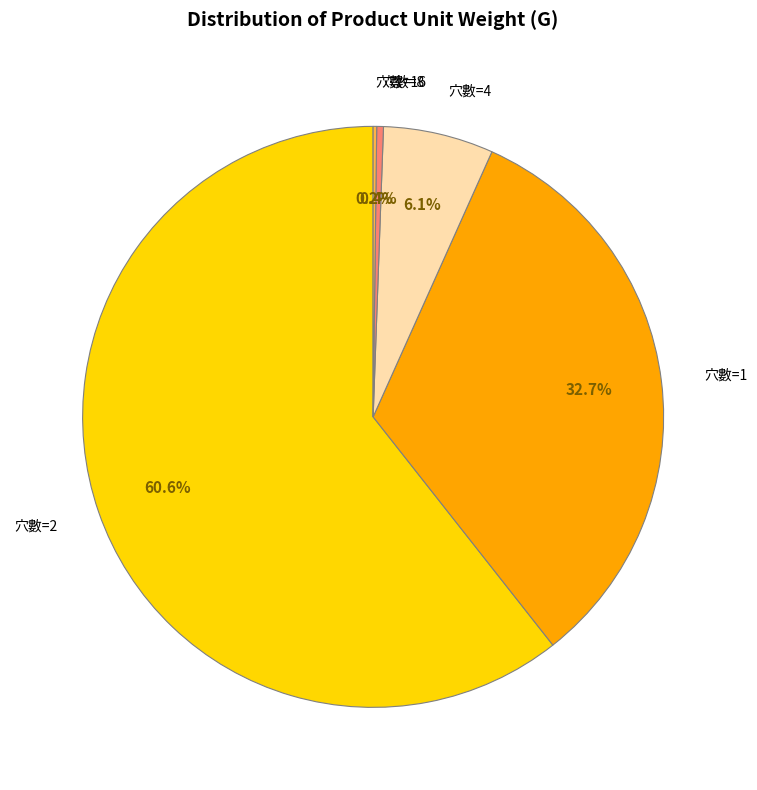

Which category has the biggest portion of the pie?

穴數=2